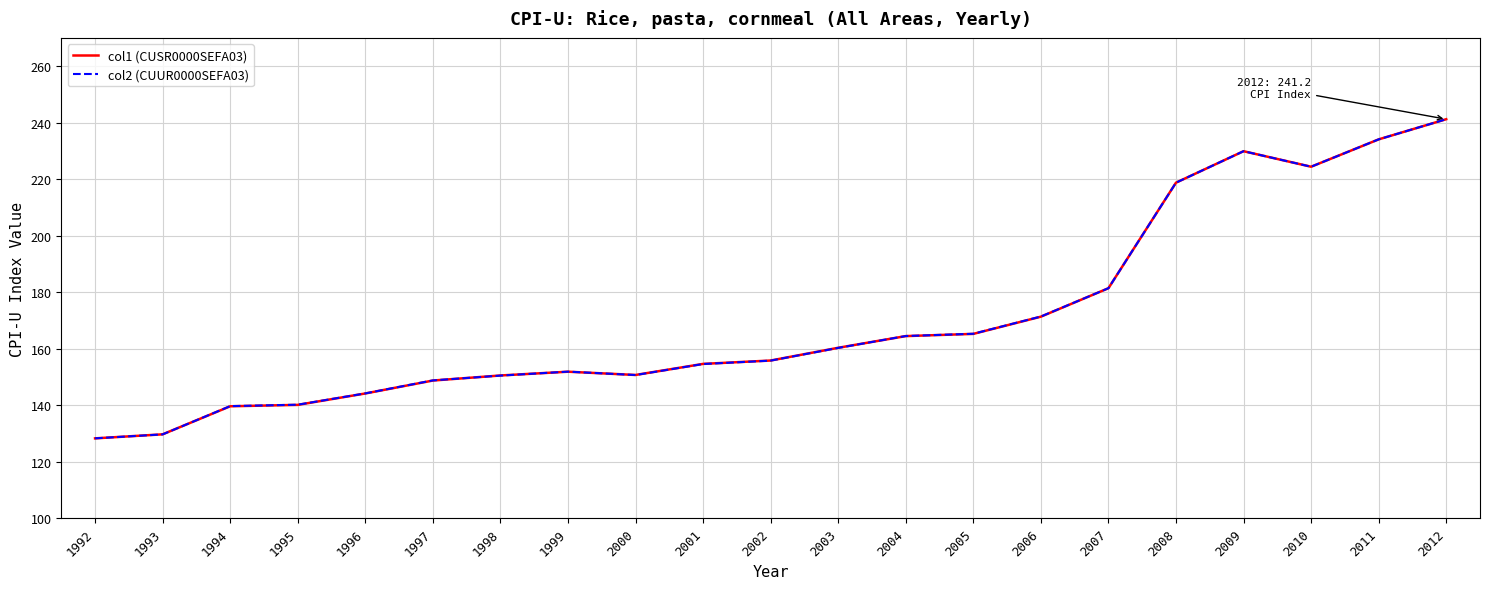

What is the minimum value shown in the chart?

128.3